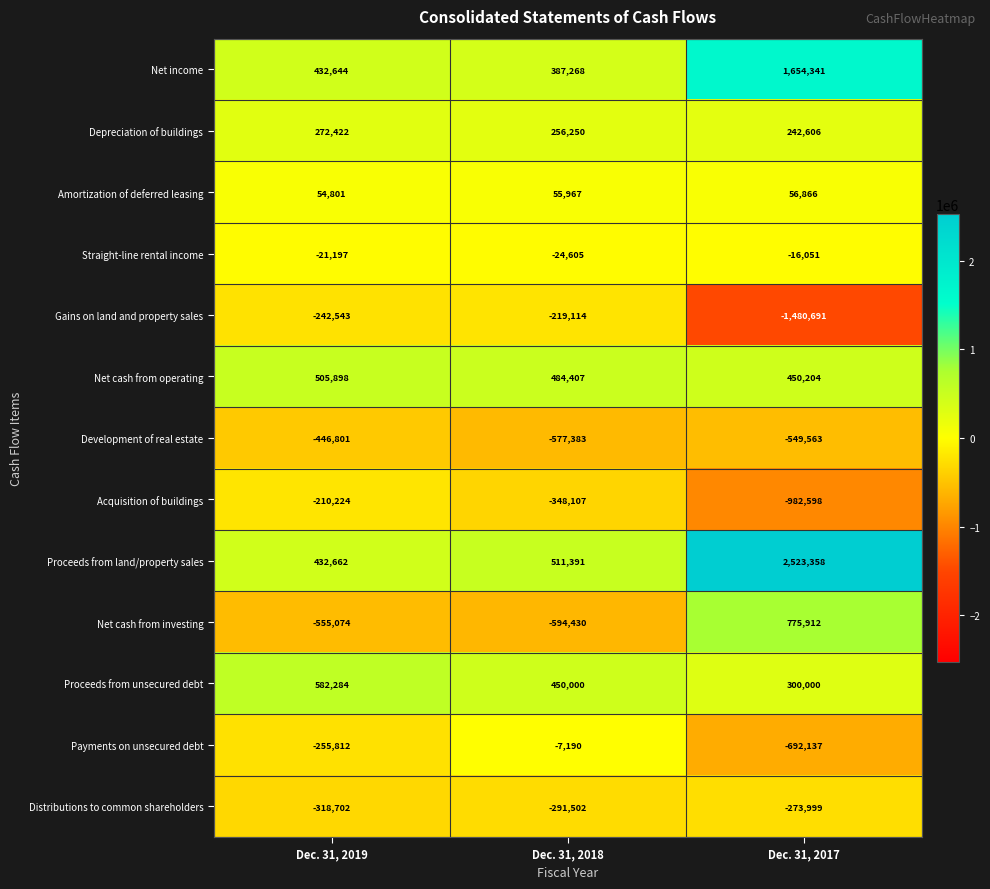

What is the sum of the Amortization of deferred leasing values at Dec. 31, 2017 and Dec. 31, 2018?

112833